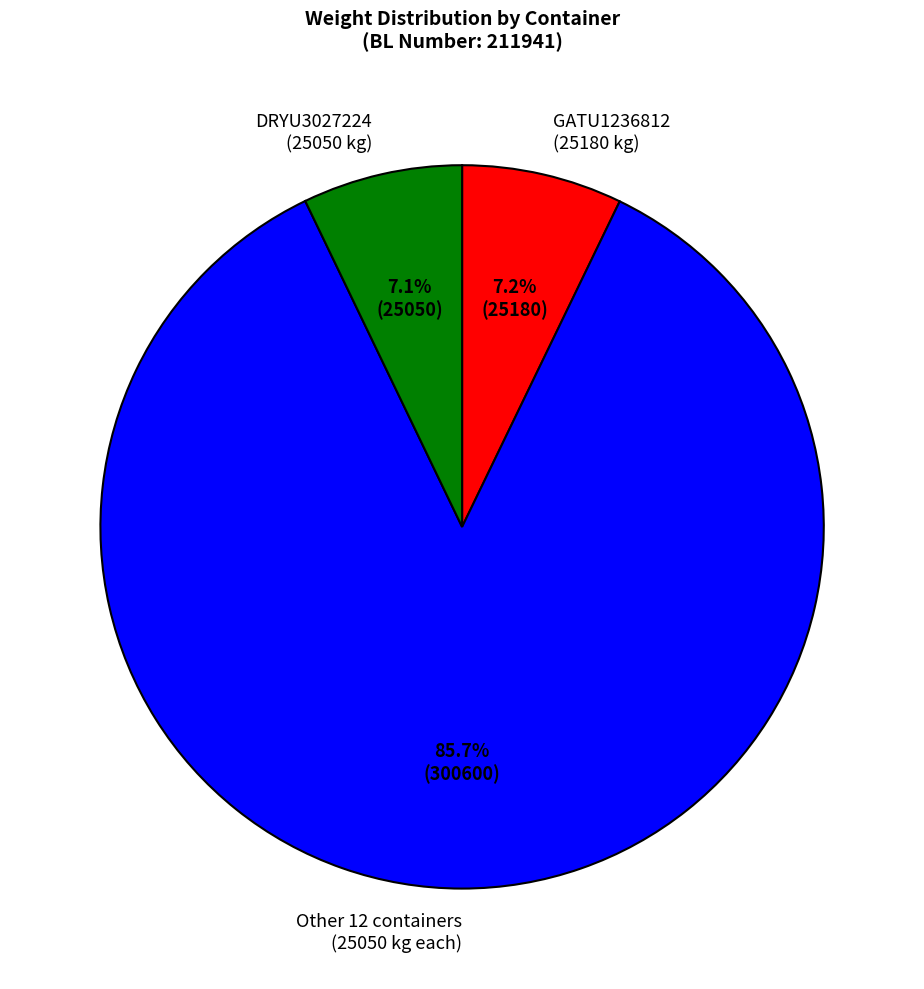

Which category has the biggest portion of the pie?

Other 12 containers (25050 kg each)